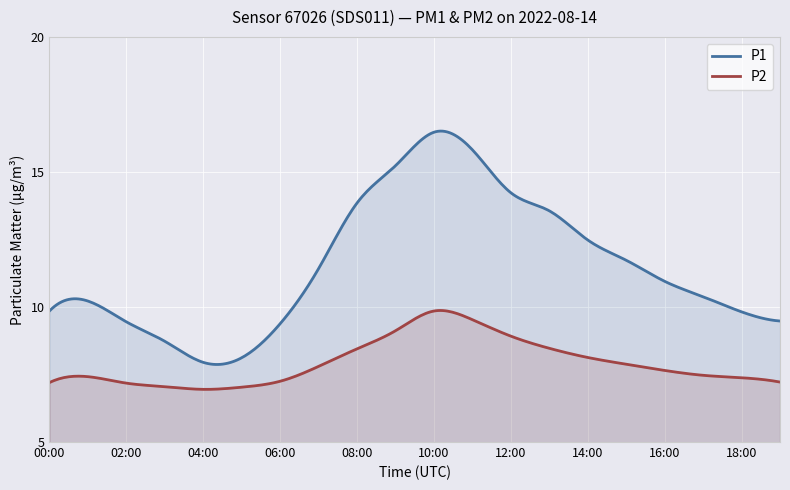

List the labels in order of P2 value, smallest first.

04:00, 05:00, 03:00, 02:00, 00:00, 19:00, 06:00, 18:00, 01:00, 17:00, 16:00, 07:00, 15:00, 14:00, 08:00, 13:00, 12:00, 09:00, 11:00, 10:00